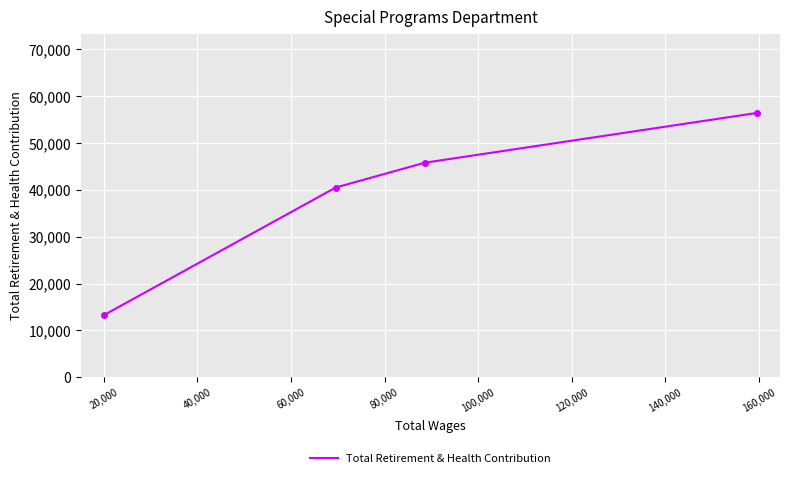

True or false: the data shows 29892 at 0.

False